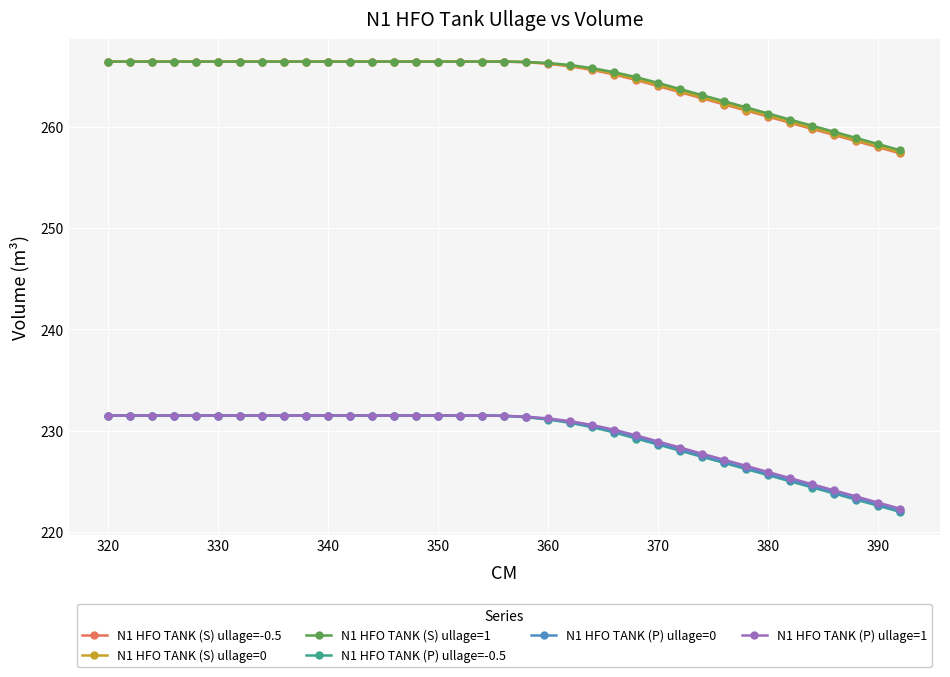

At how many categories does at least one series exceed 234?

37